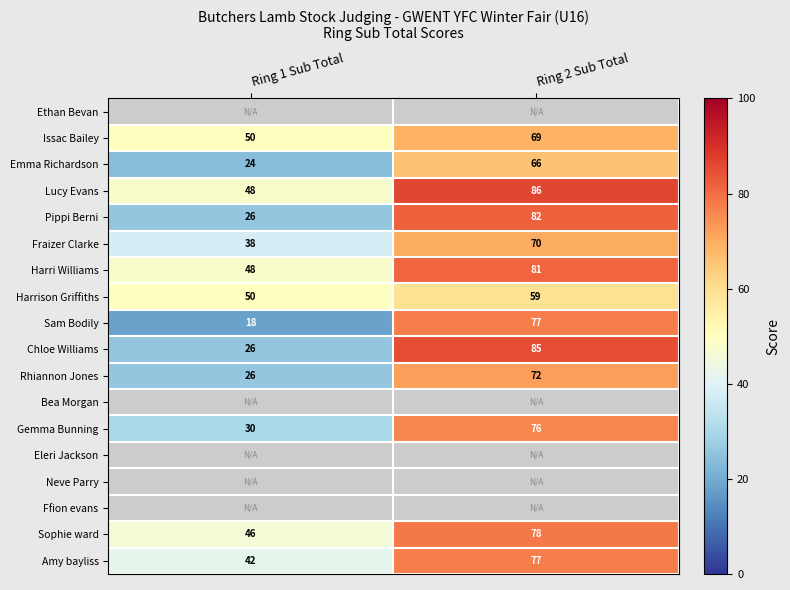

True or false: Rhiannon Jones has a value of 5.8 at Ring 1 Sub Total.

False